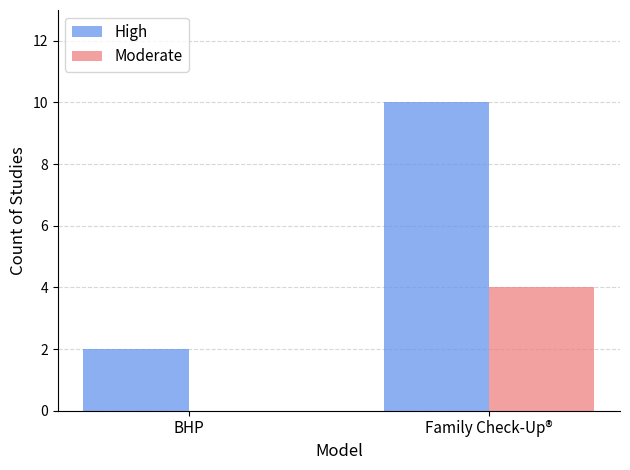

At which category is the sum across all series the highest?

Family Check-Up®